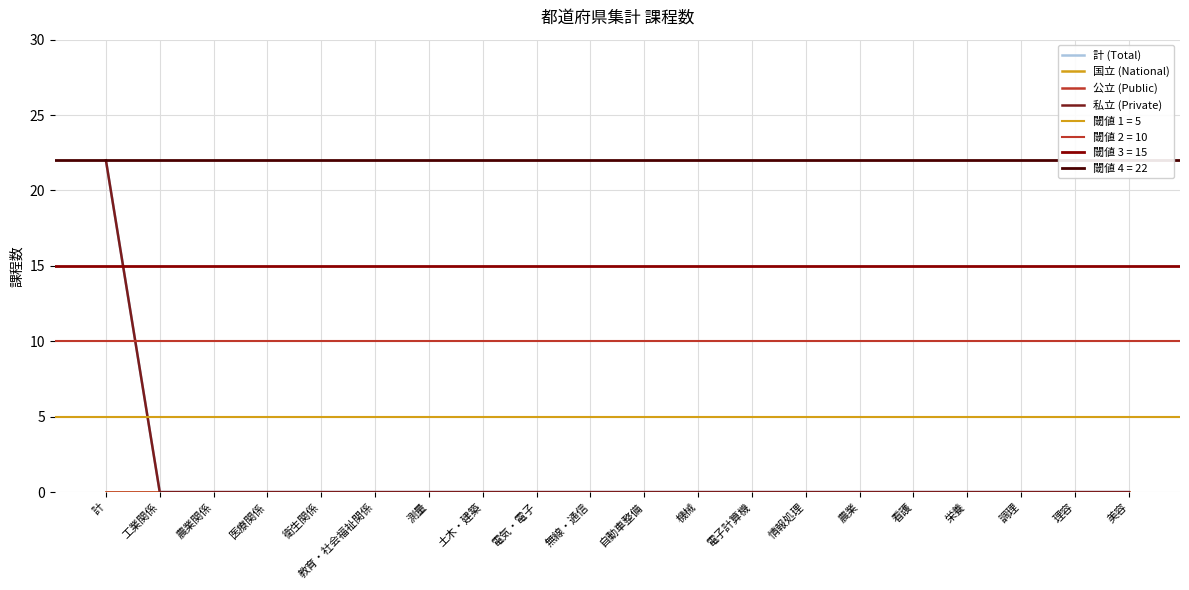

How many positive values does the 私立 (Private) series have?

1